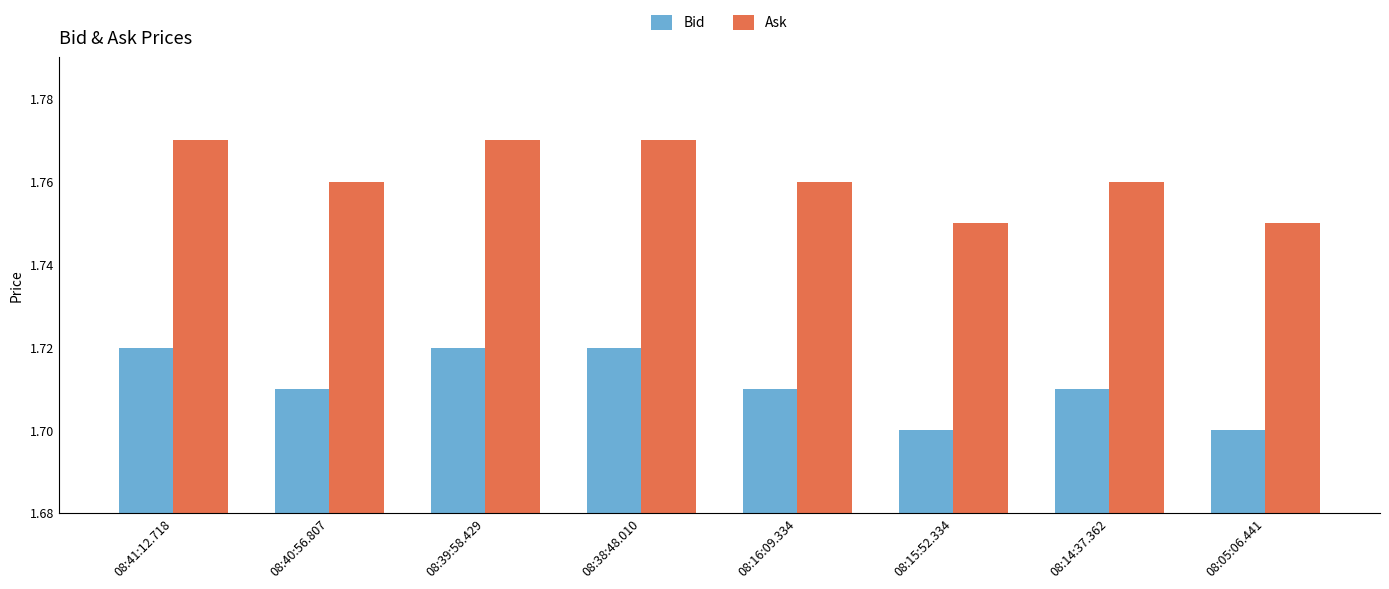

Count the number of data series in this chart.

2